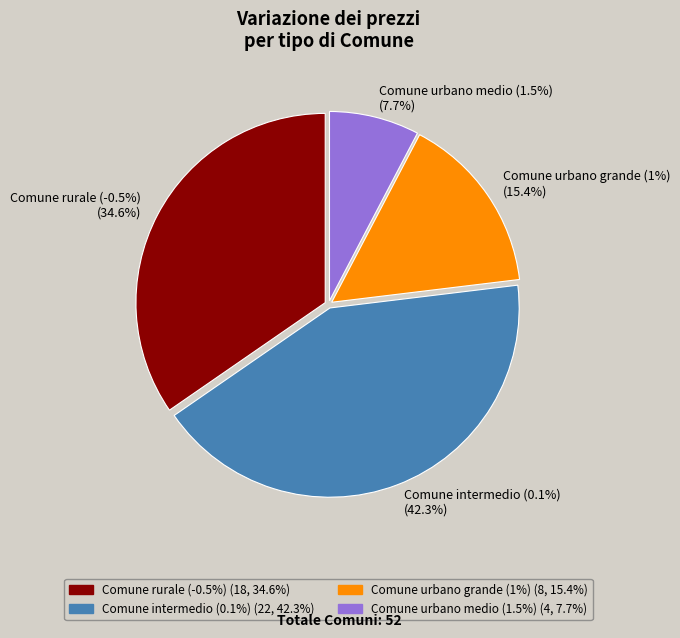

To the nearest percent, what is the difference between the largest and smallest slice percentages?

35%